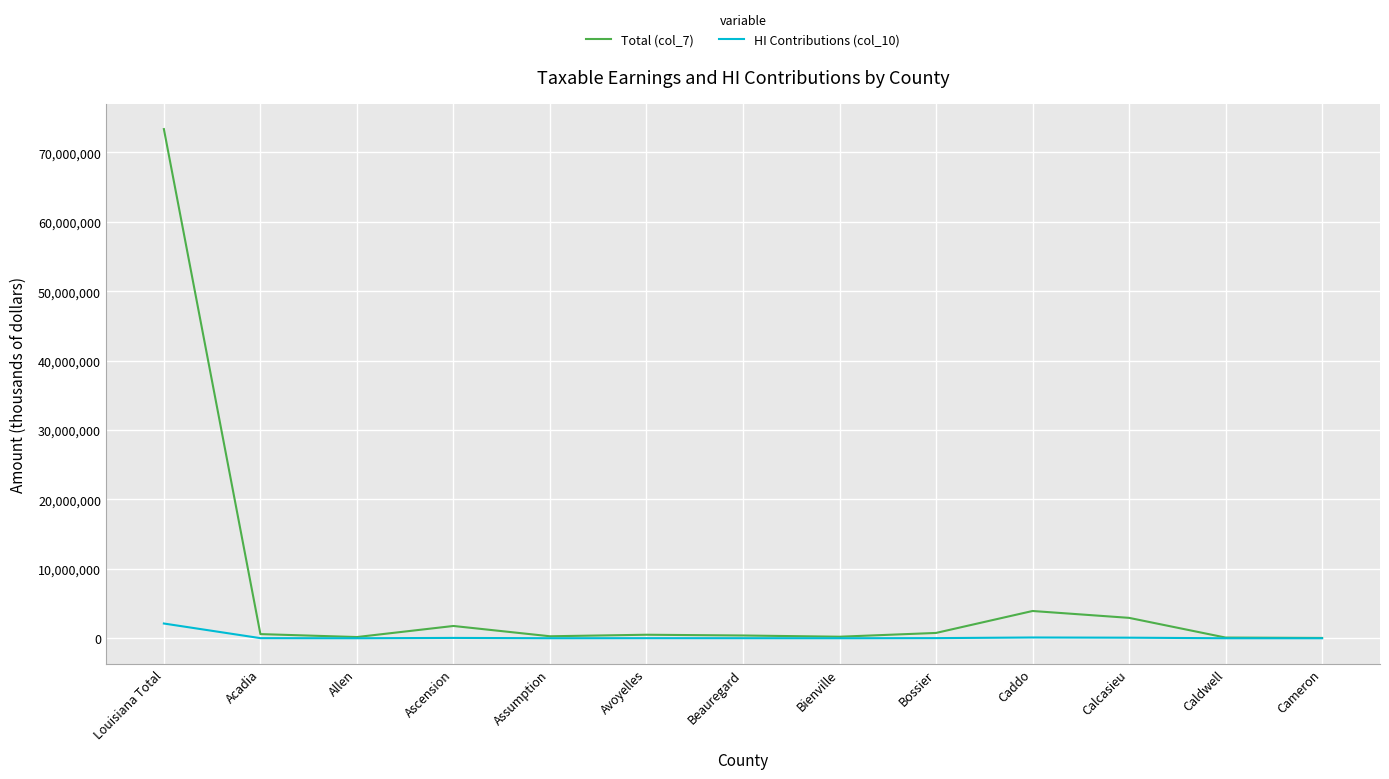

Which series changed the most between Ascension and Assumption?

Total (col_7)